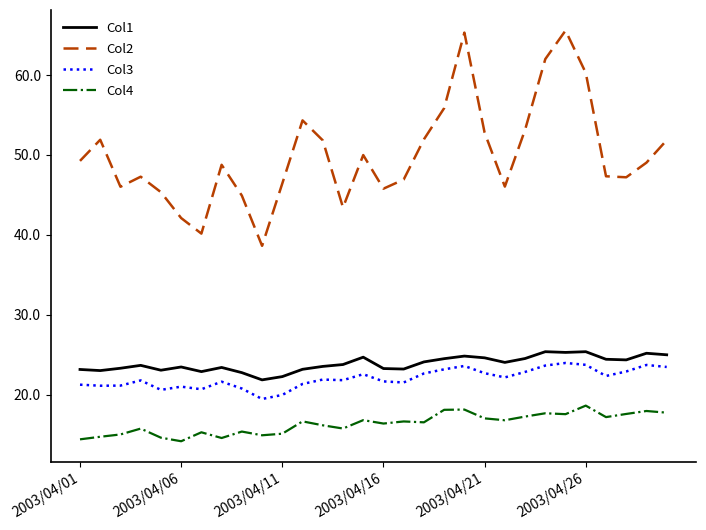

Which series has the largest total across all categories?

Col2